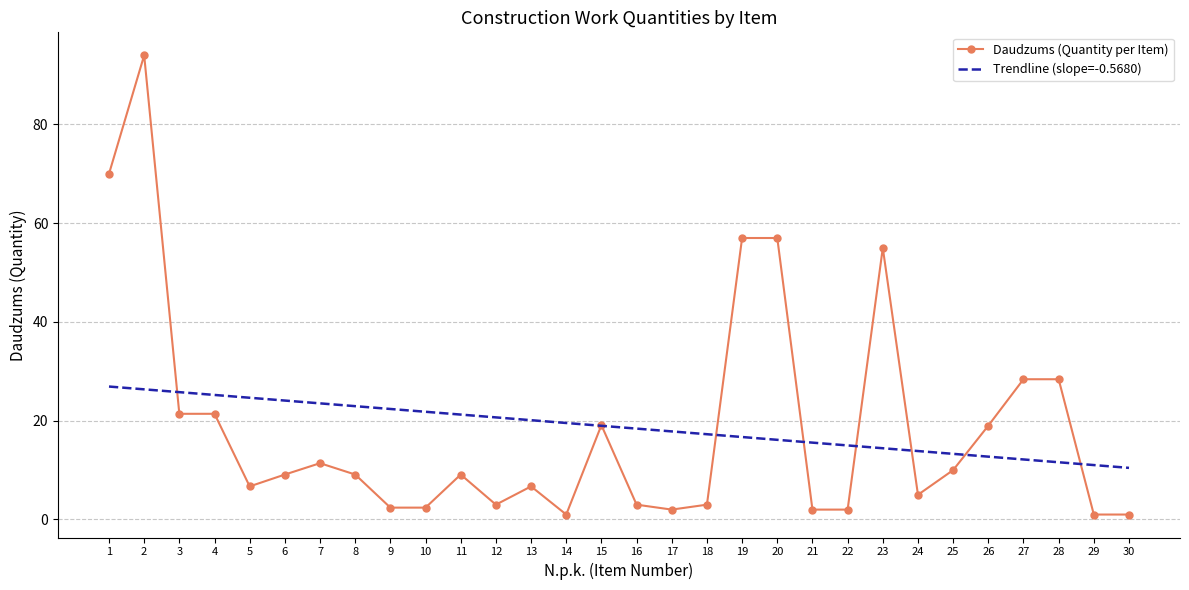

List the series in order of their peak value, lowest first.

Trendline (slope=-0.5680), Daudzums (Quantity per Item)